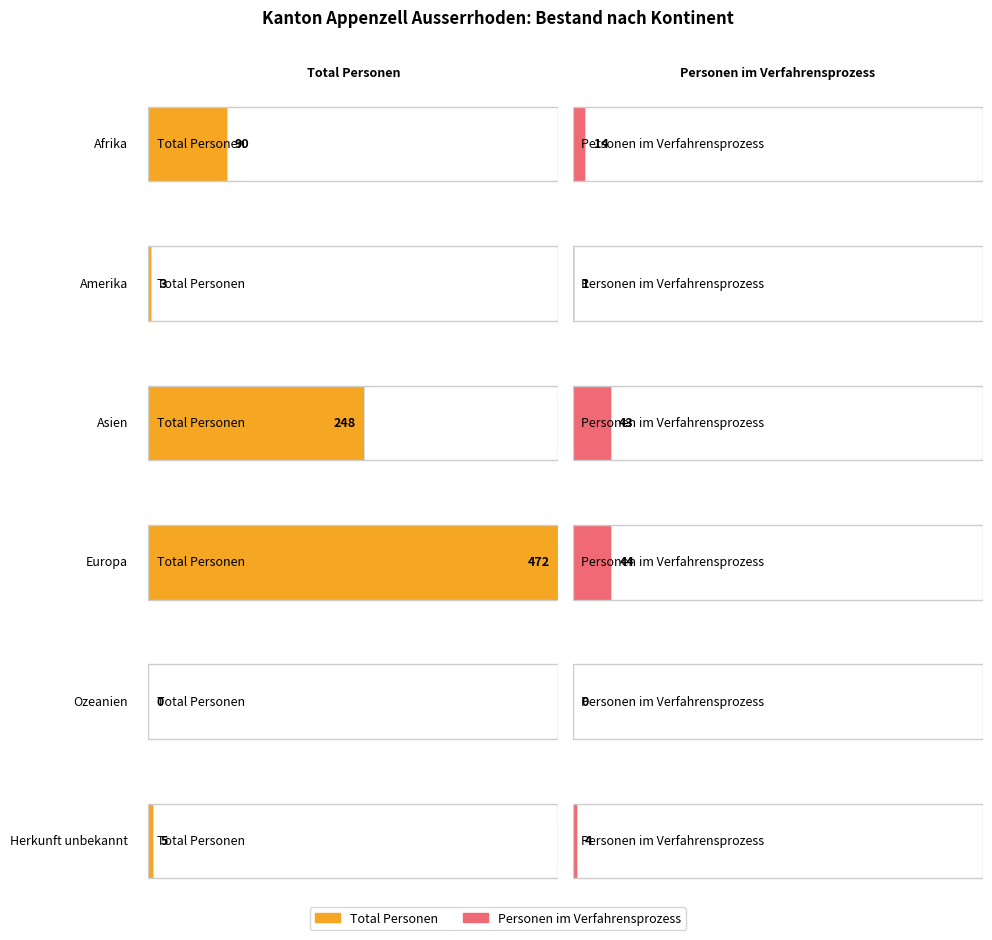

At which category is the sum across all series the highest?

Europa